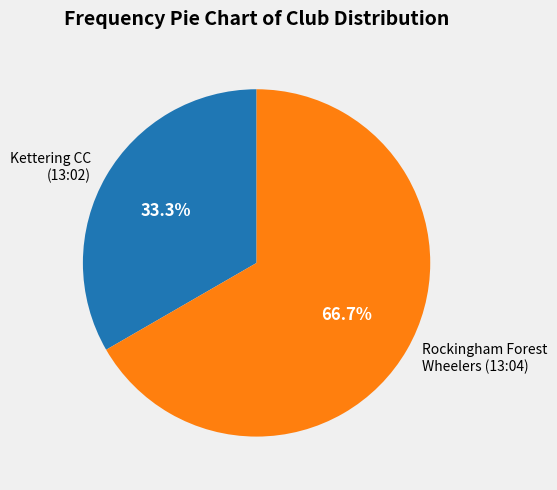

Is there a majority slice in this chart?

Yes